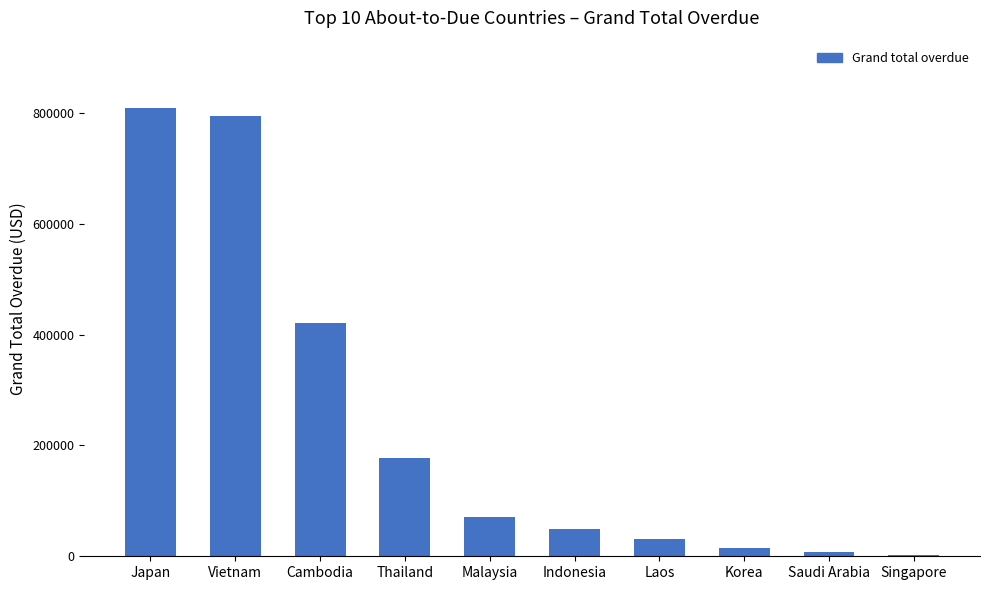

What is the label of the 6th bar from the right?

Malaysia